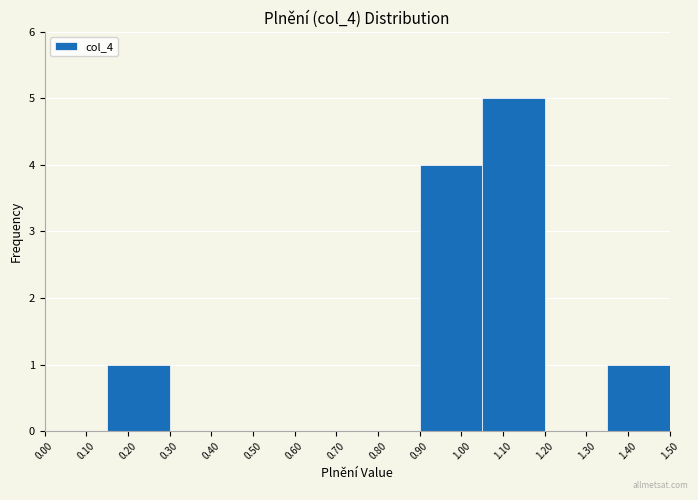

Which range on the x-axis has the tallest bar?

1.05 to 1.20